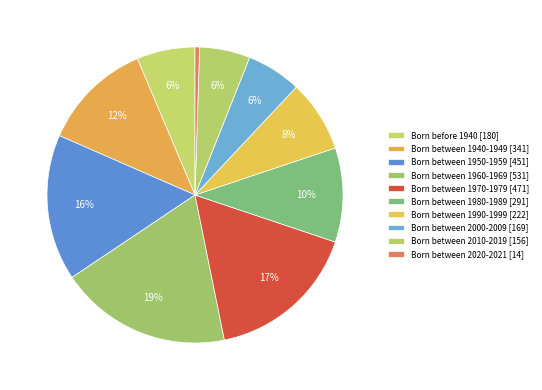

What percentage is the Born between 2000-2009 slice, to the nearest percent?

6%